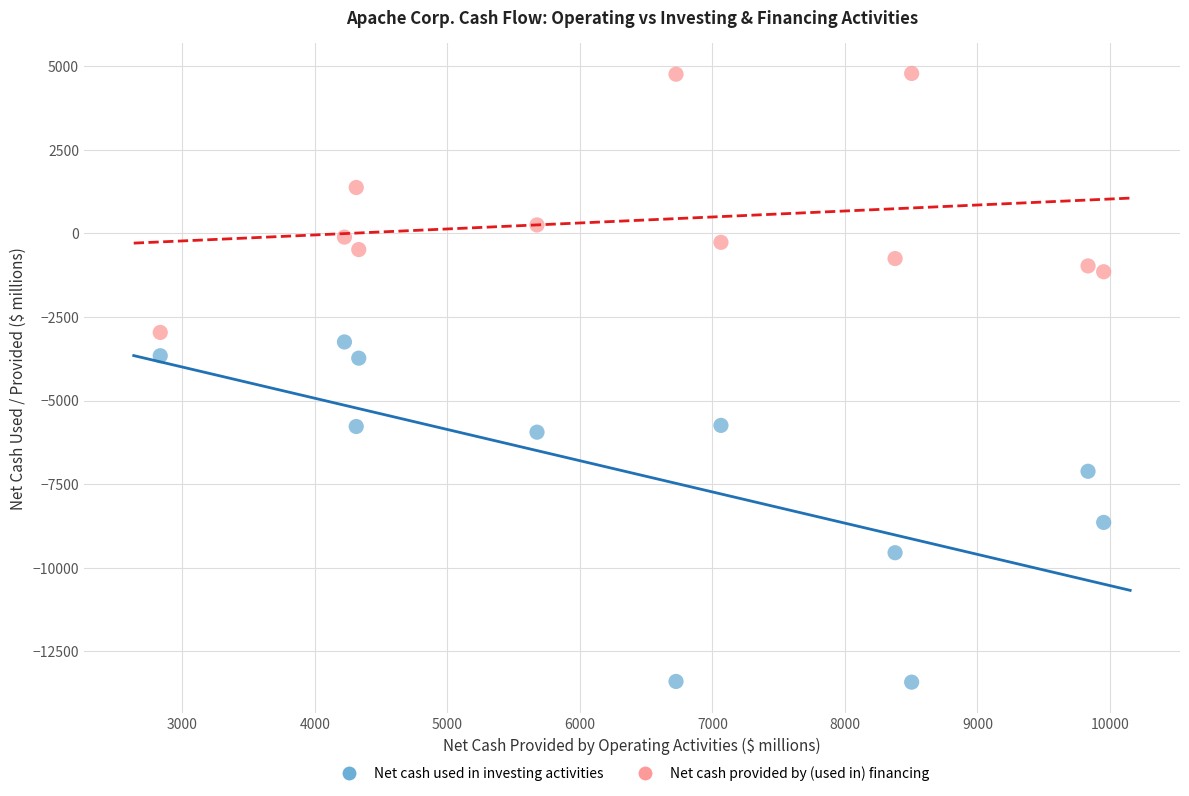

In the Net cash used in investing activities series, what Y value is closest to -8335?

-8645